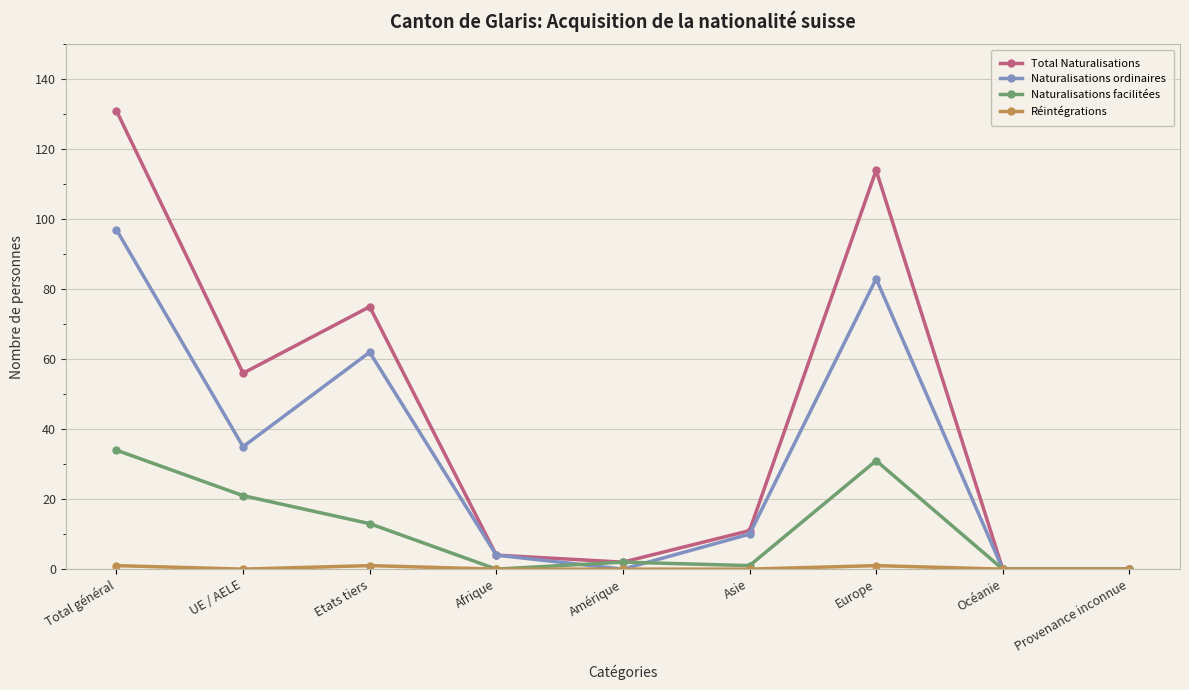

At how many categories does at least one series exceed 46?

4